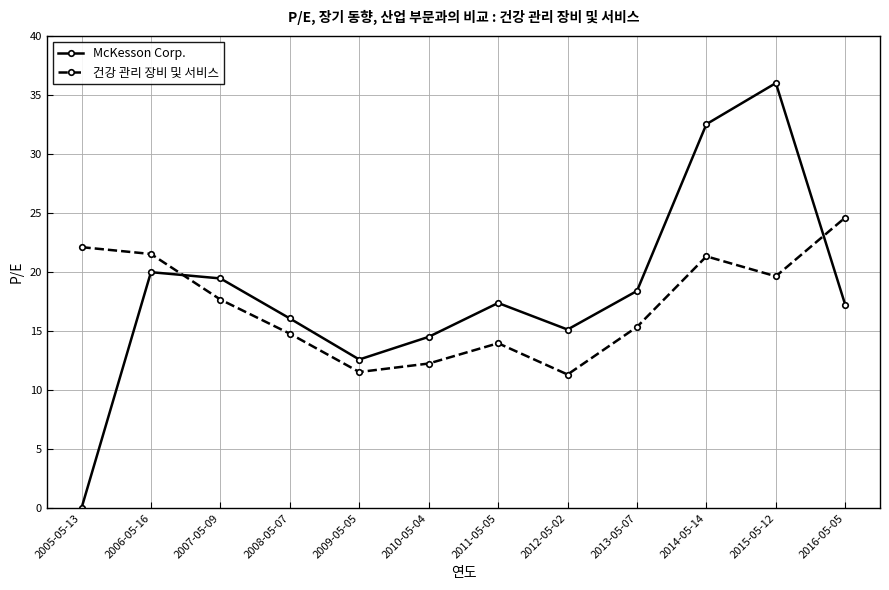

What is the value of the 건강 관리 장비 및 서비스 point at the 7th from the left?

14.0